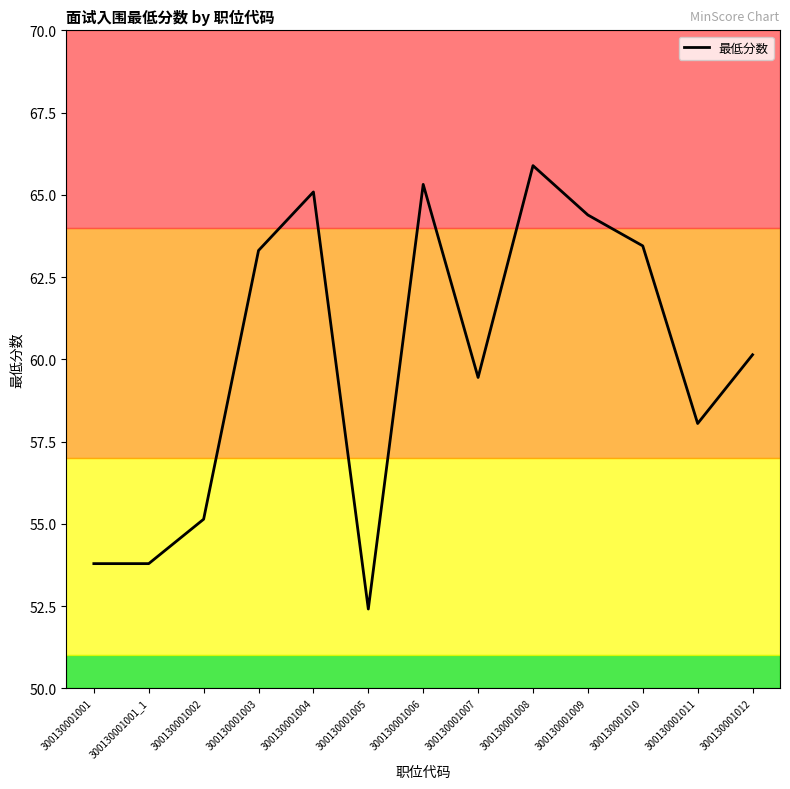

How many lines are shown in the chart?

1